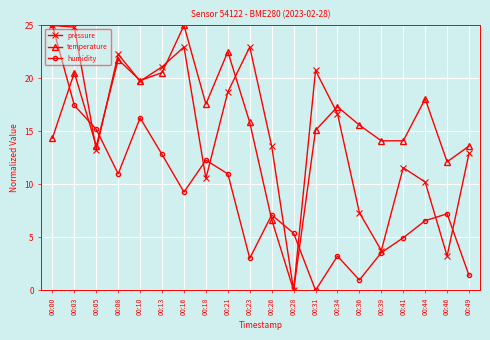

At which category does temperature reach its first local valley?

00:05